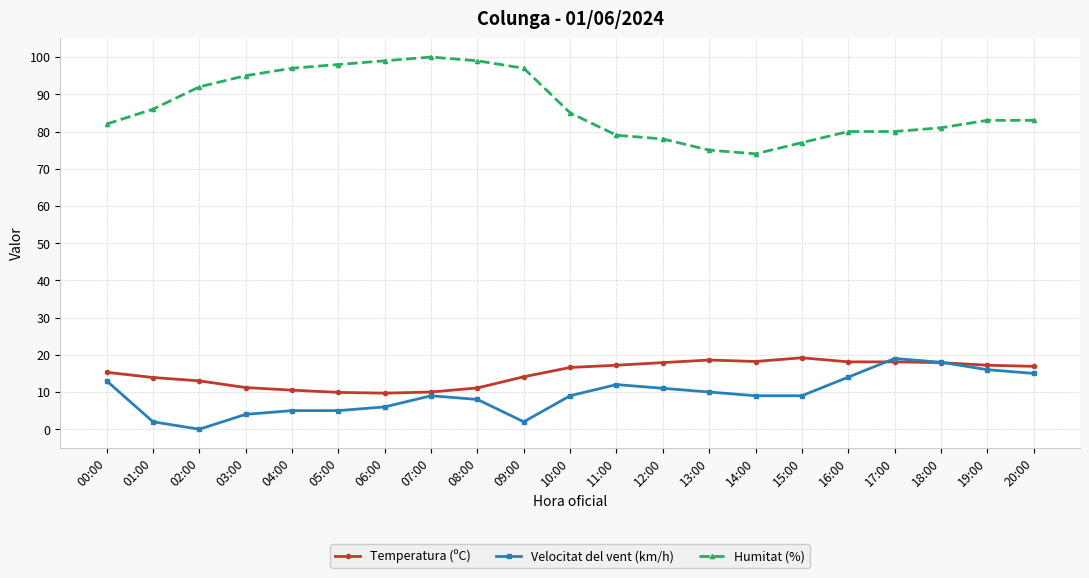

How many lines are shown in the chart?

3